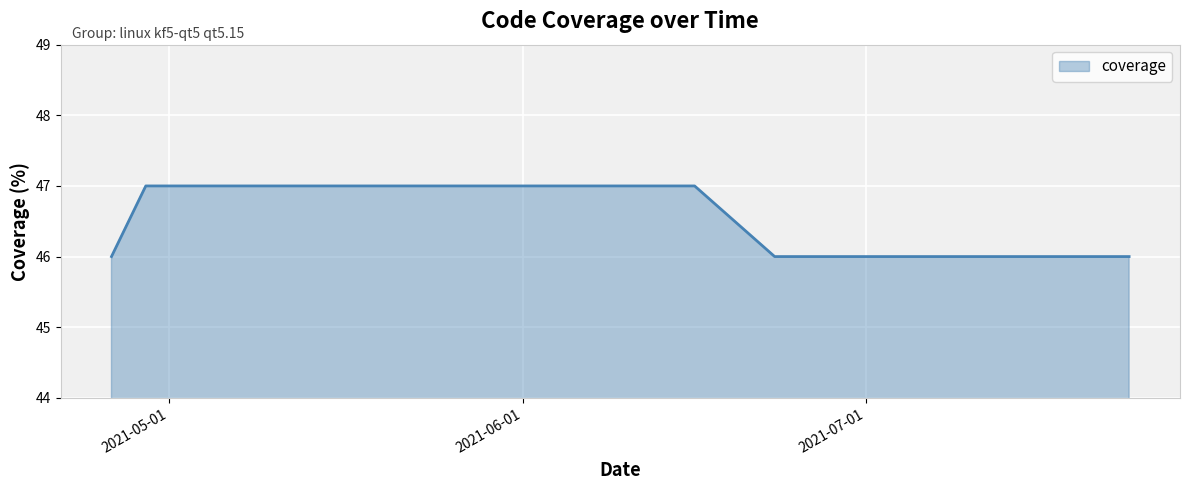

What is the difference between the second highest and minimum values?

1